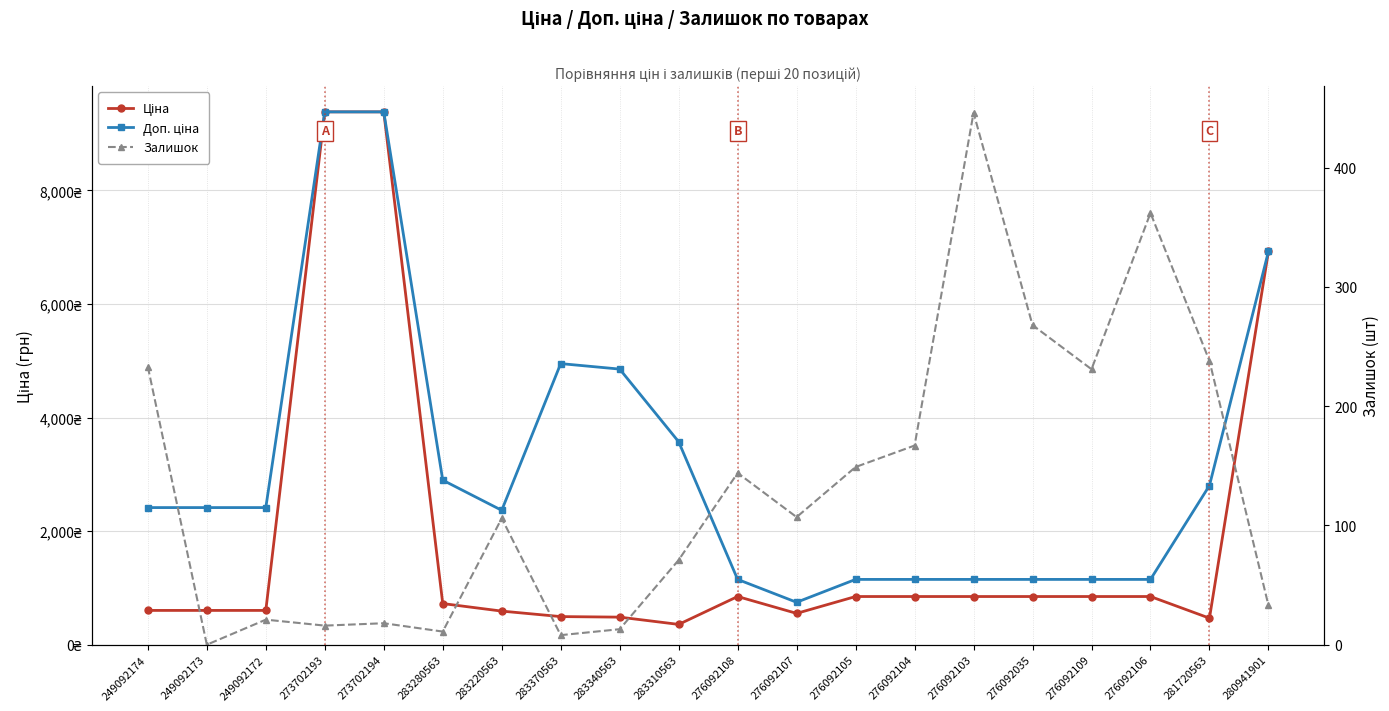

How many lines are shown in the chart?

3